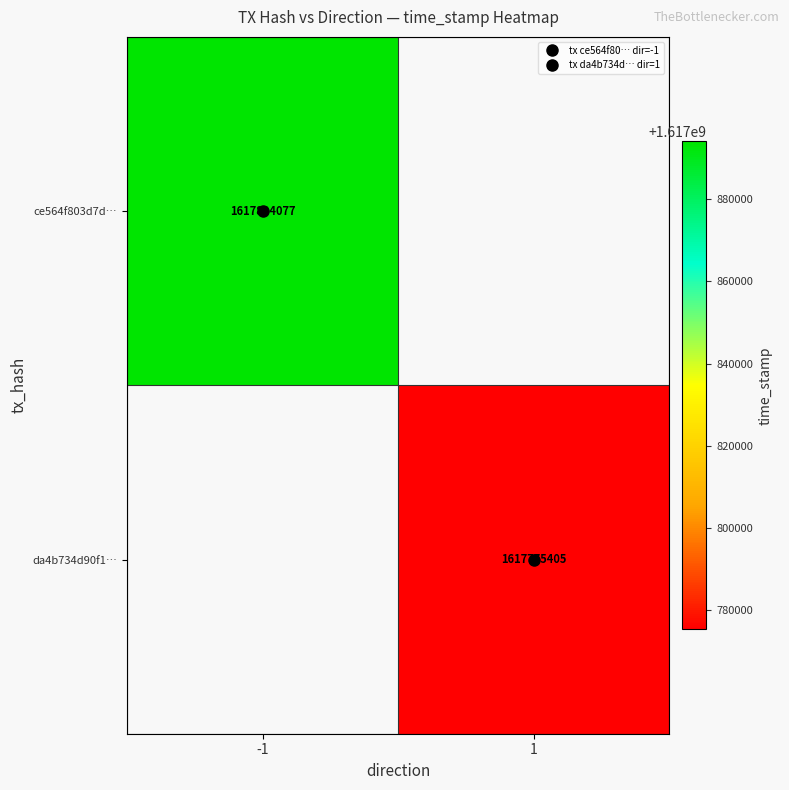

True or false: ce564f803d7d… has a value of 2574010452.2 at -1.

False